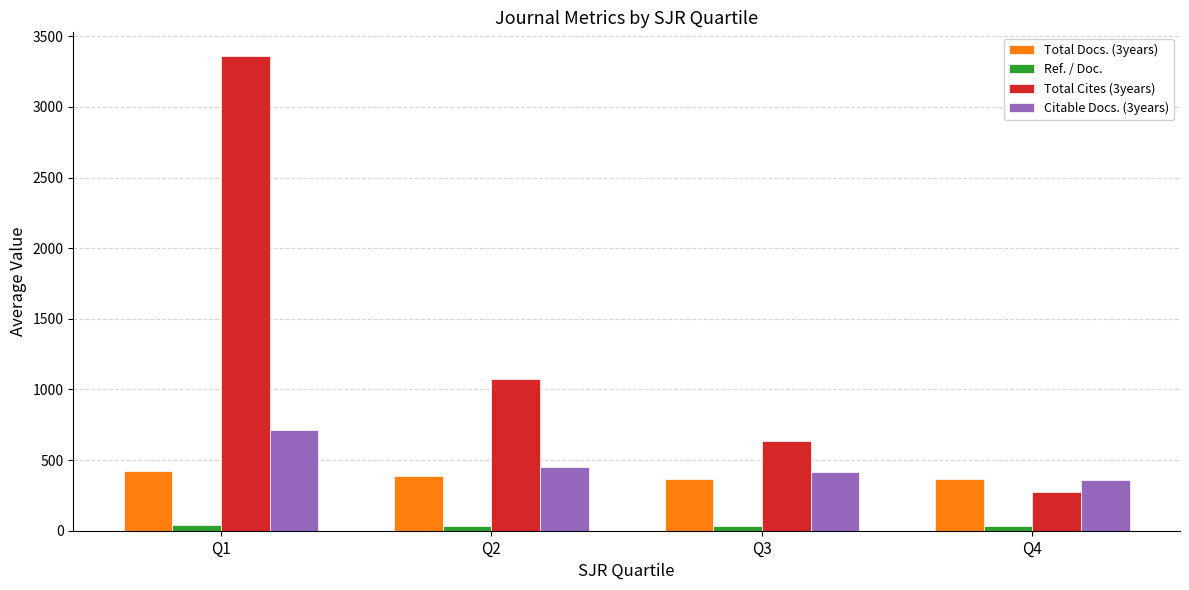

What is the value of the Citable Docs. (3years) bar at the 2nd from the left?

448.8